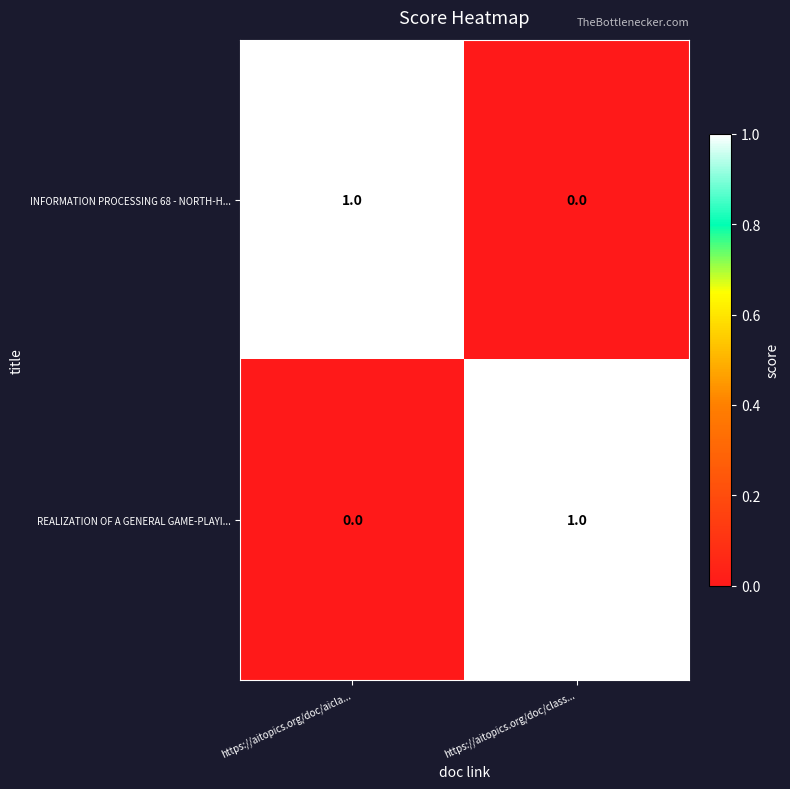

The value of REALIZATION OF A GENERAL GAME-PLAYI... at https://aitopics.org/doc/class... is 1. True or false?

True